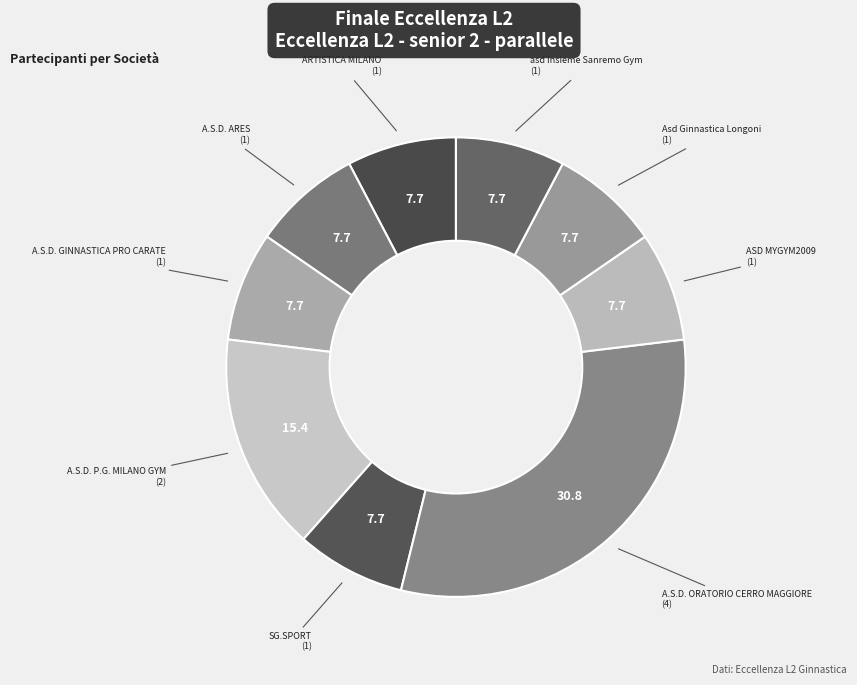

Count the number of slices in the pie.

9